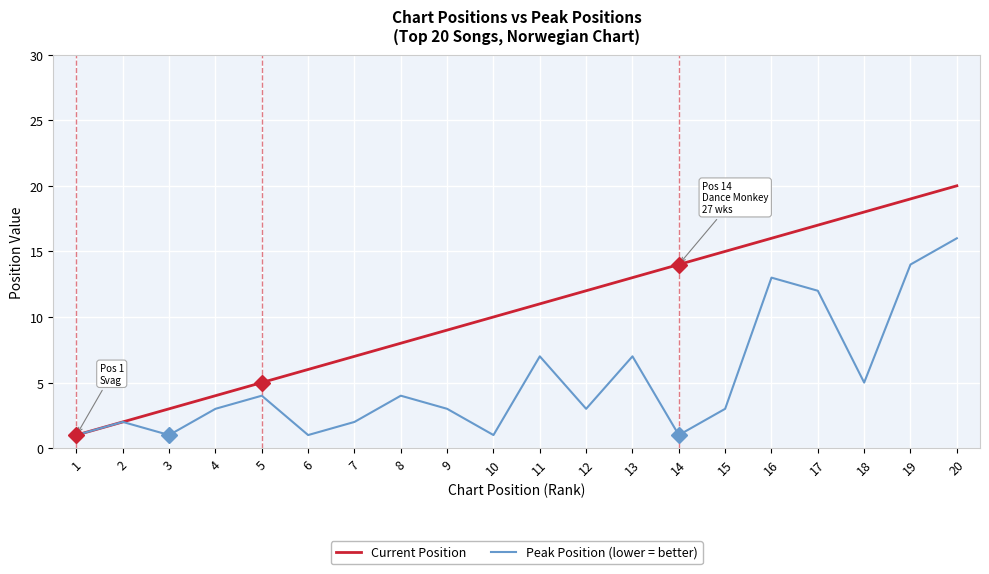

How many distinct data groups are displayed?

2